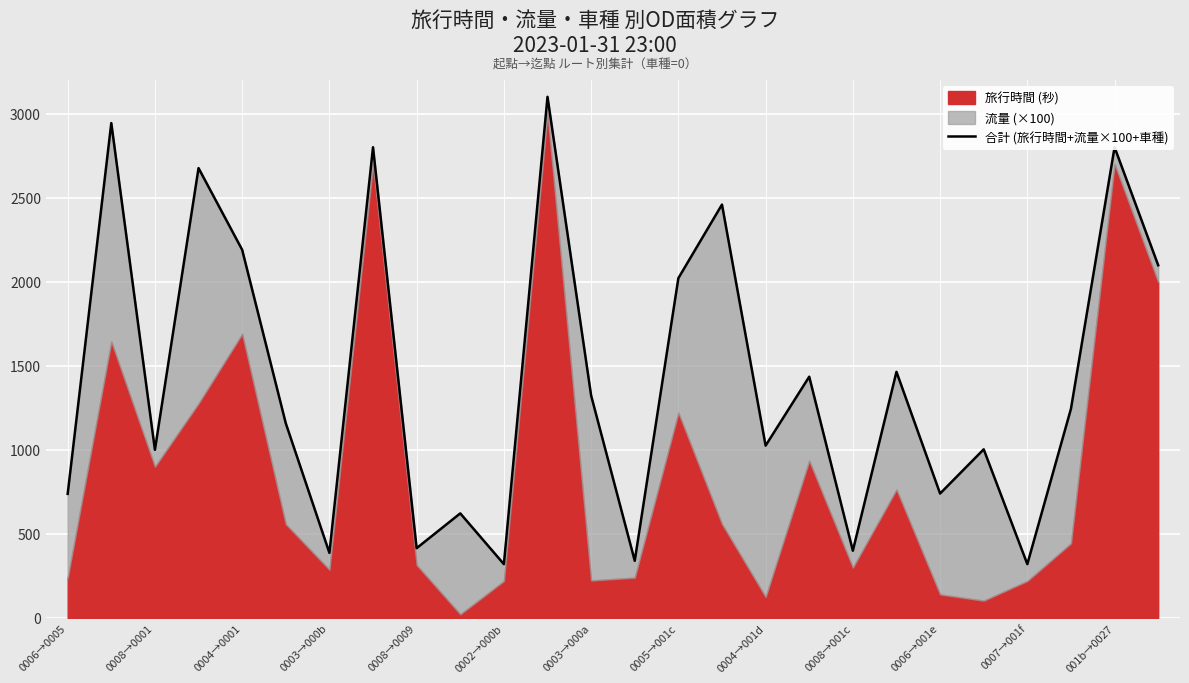

How many interior local peaks (higher than both neighbors) does the data have?

10